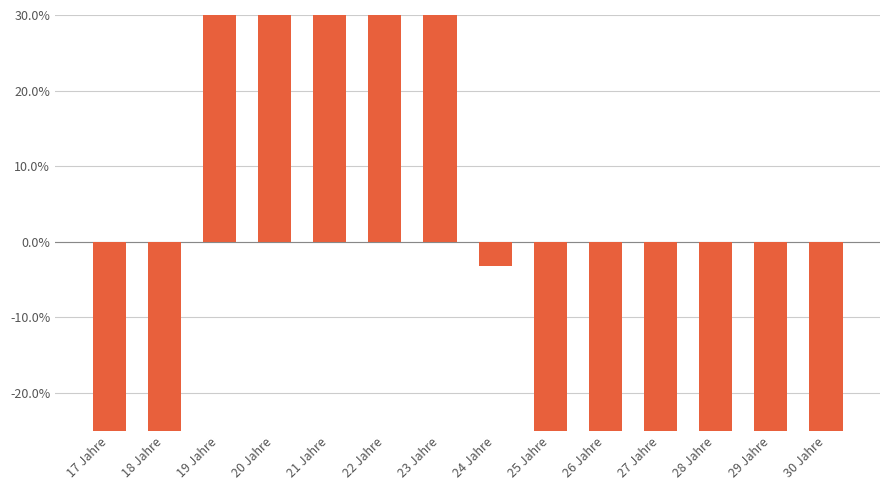

What is the change in value from 20 Jahre to 25 Jahre?

-1.9